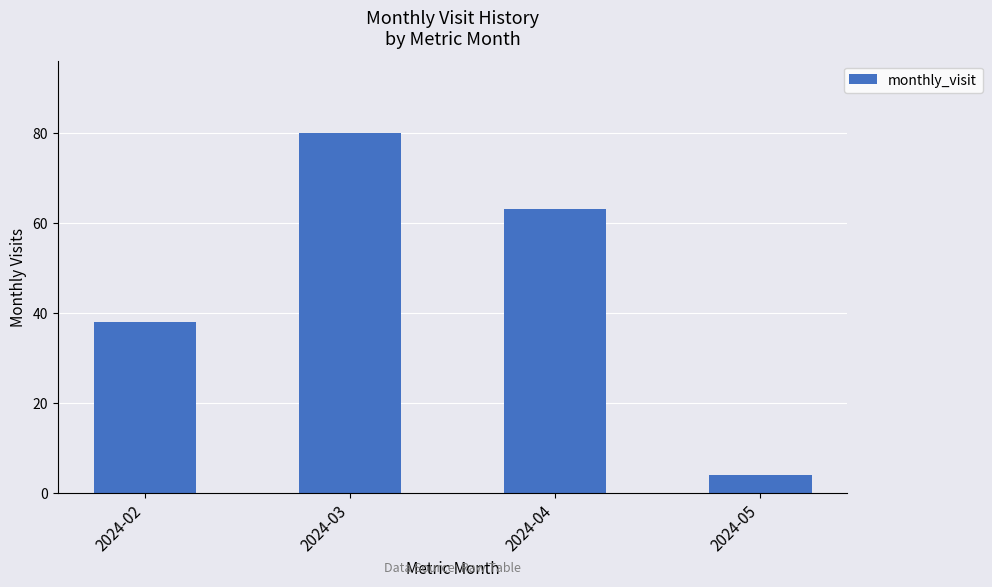

Count the values in the range 38 to 80.

3